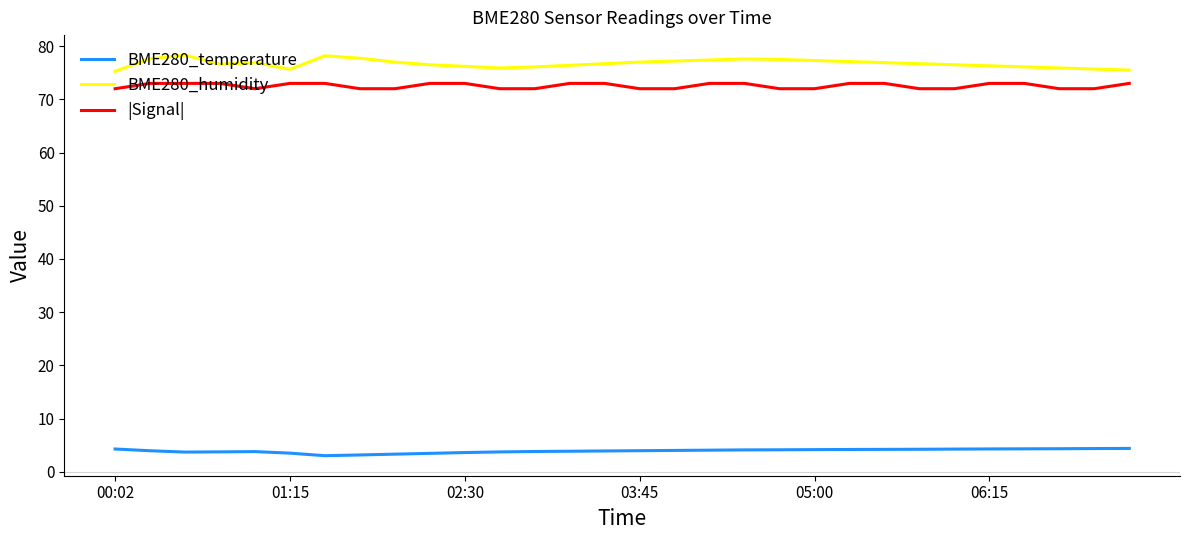

What is the lowest value of the |Signal| series?

72.0